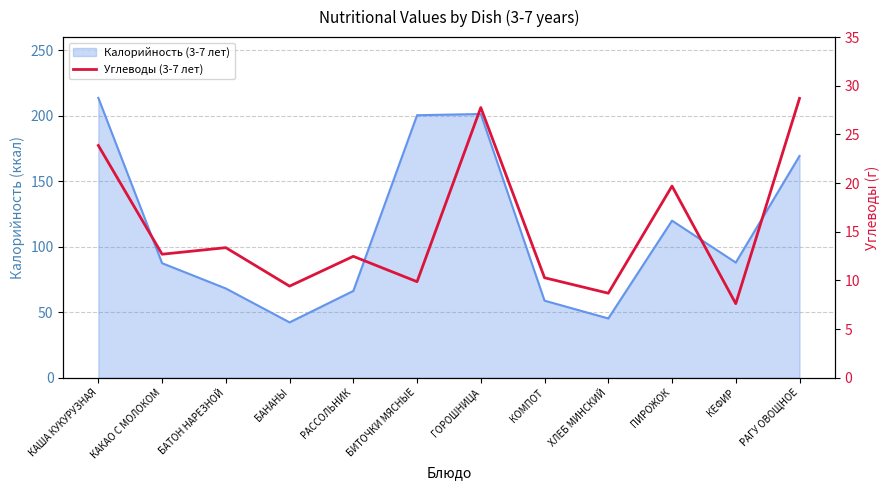

What is the minimum value shown in the chart?

7.6